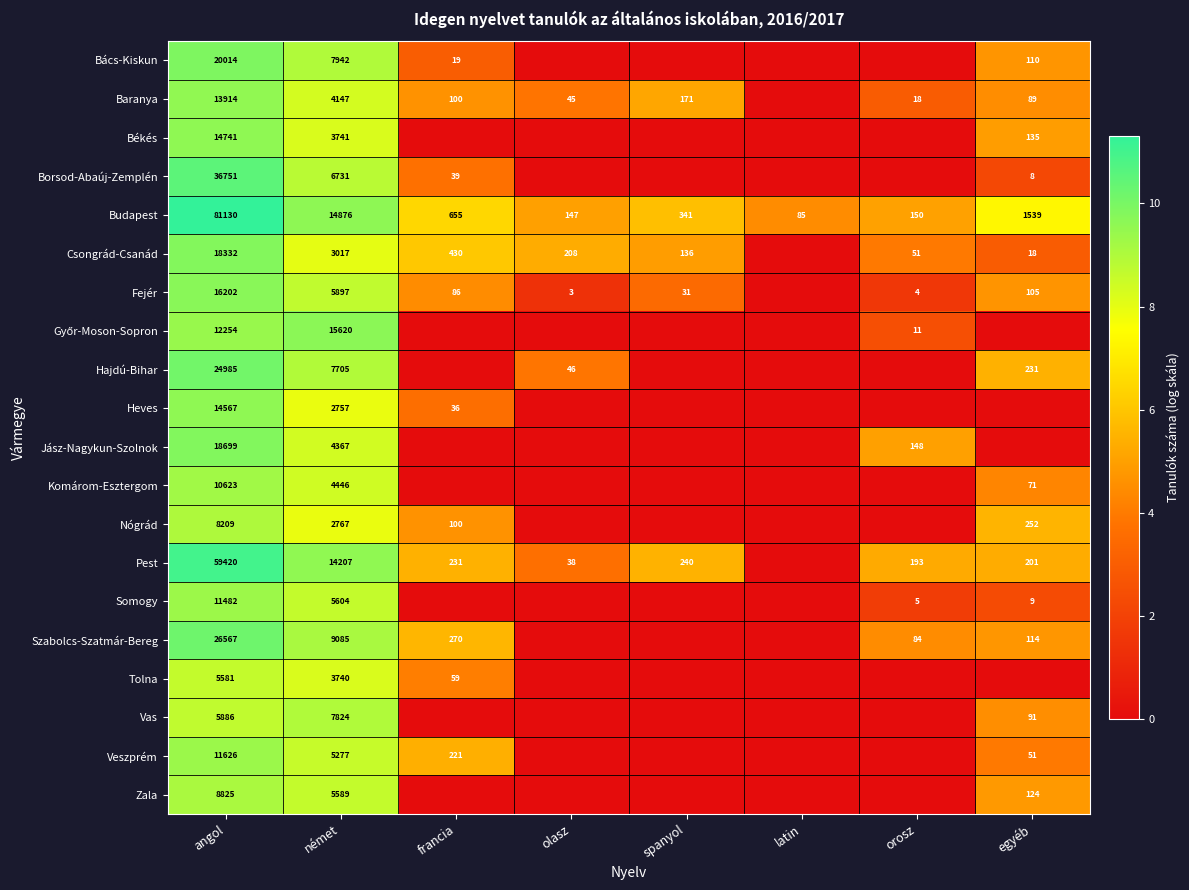

Read the Budapest value at latin.

85